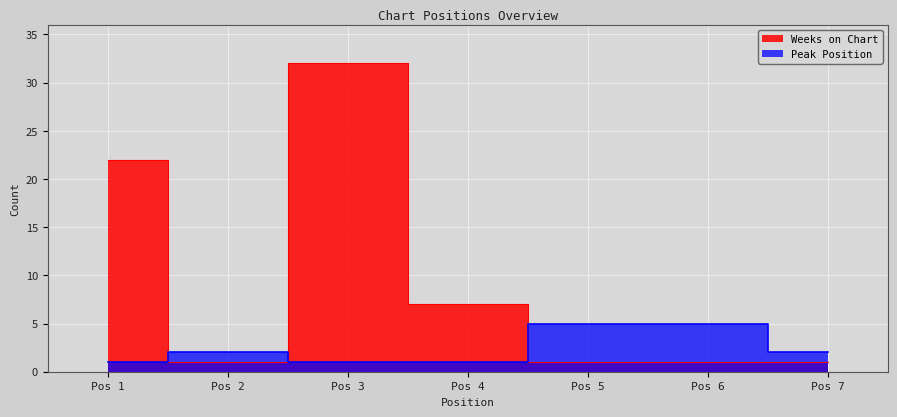

What is the value of the Weeks on Chart point at the 5th from the left?

1